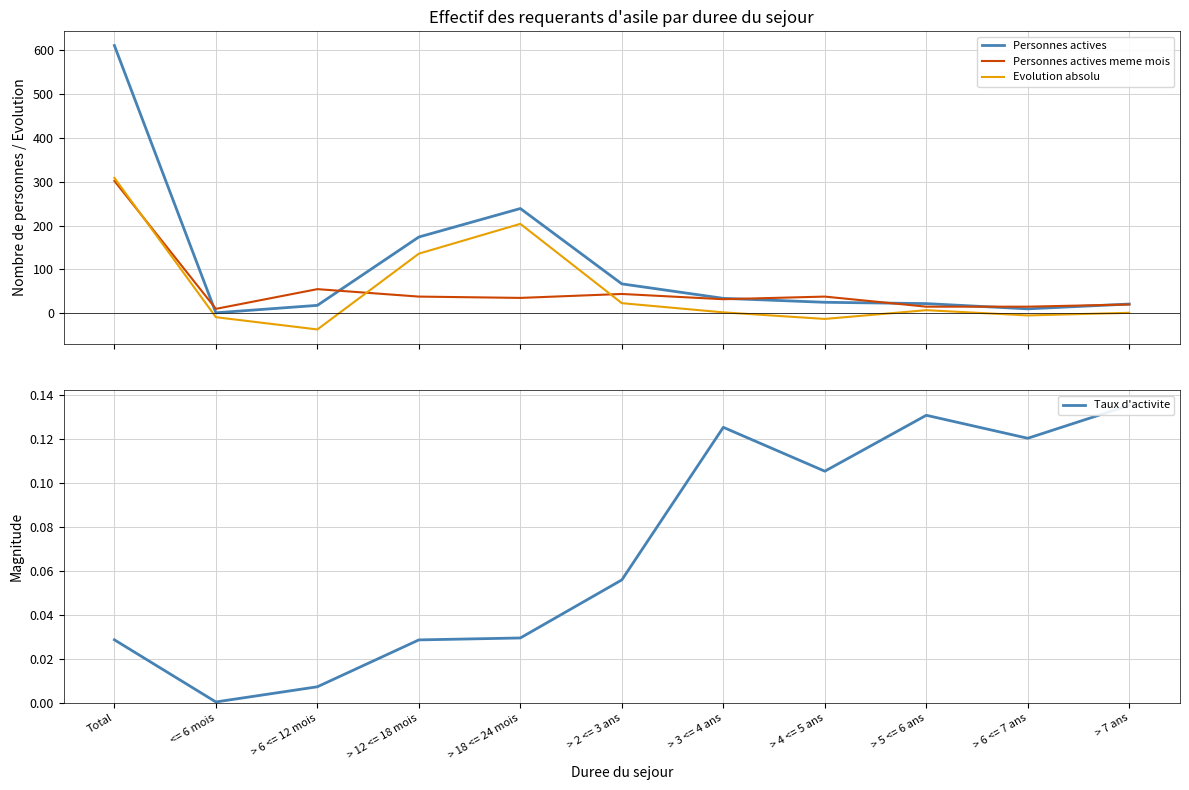

Which label corresponds to the smallest value in the chart?

> 6 <= 12 mois